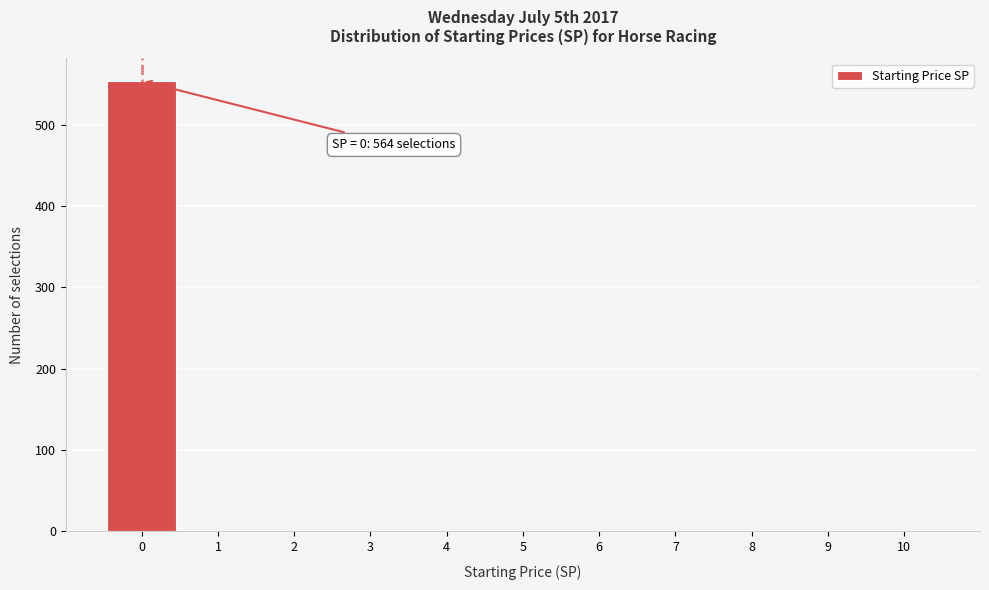

Which range on the x-axis has the tallest bar?

-0.5 to 0.5